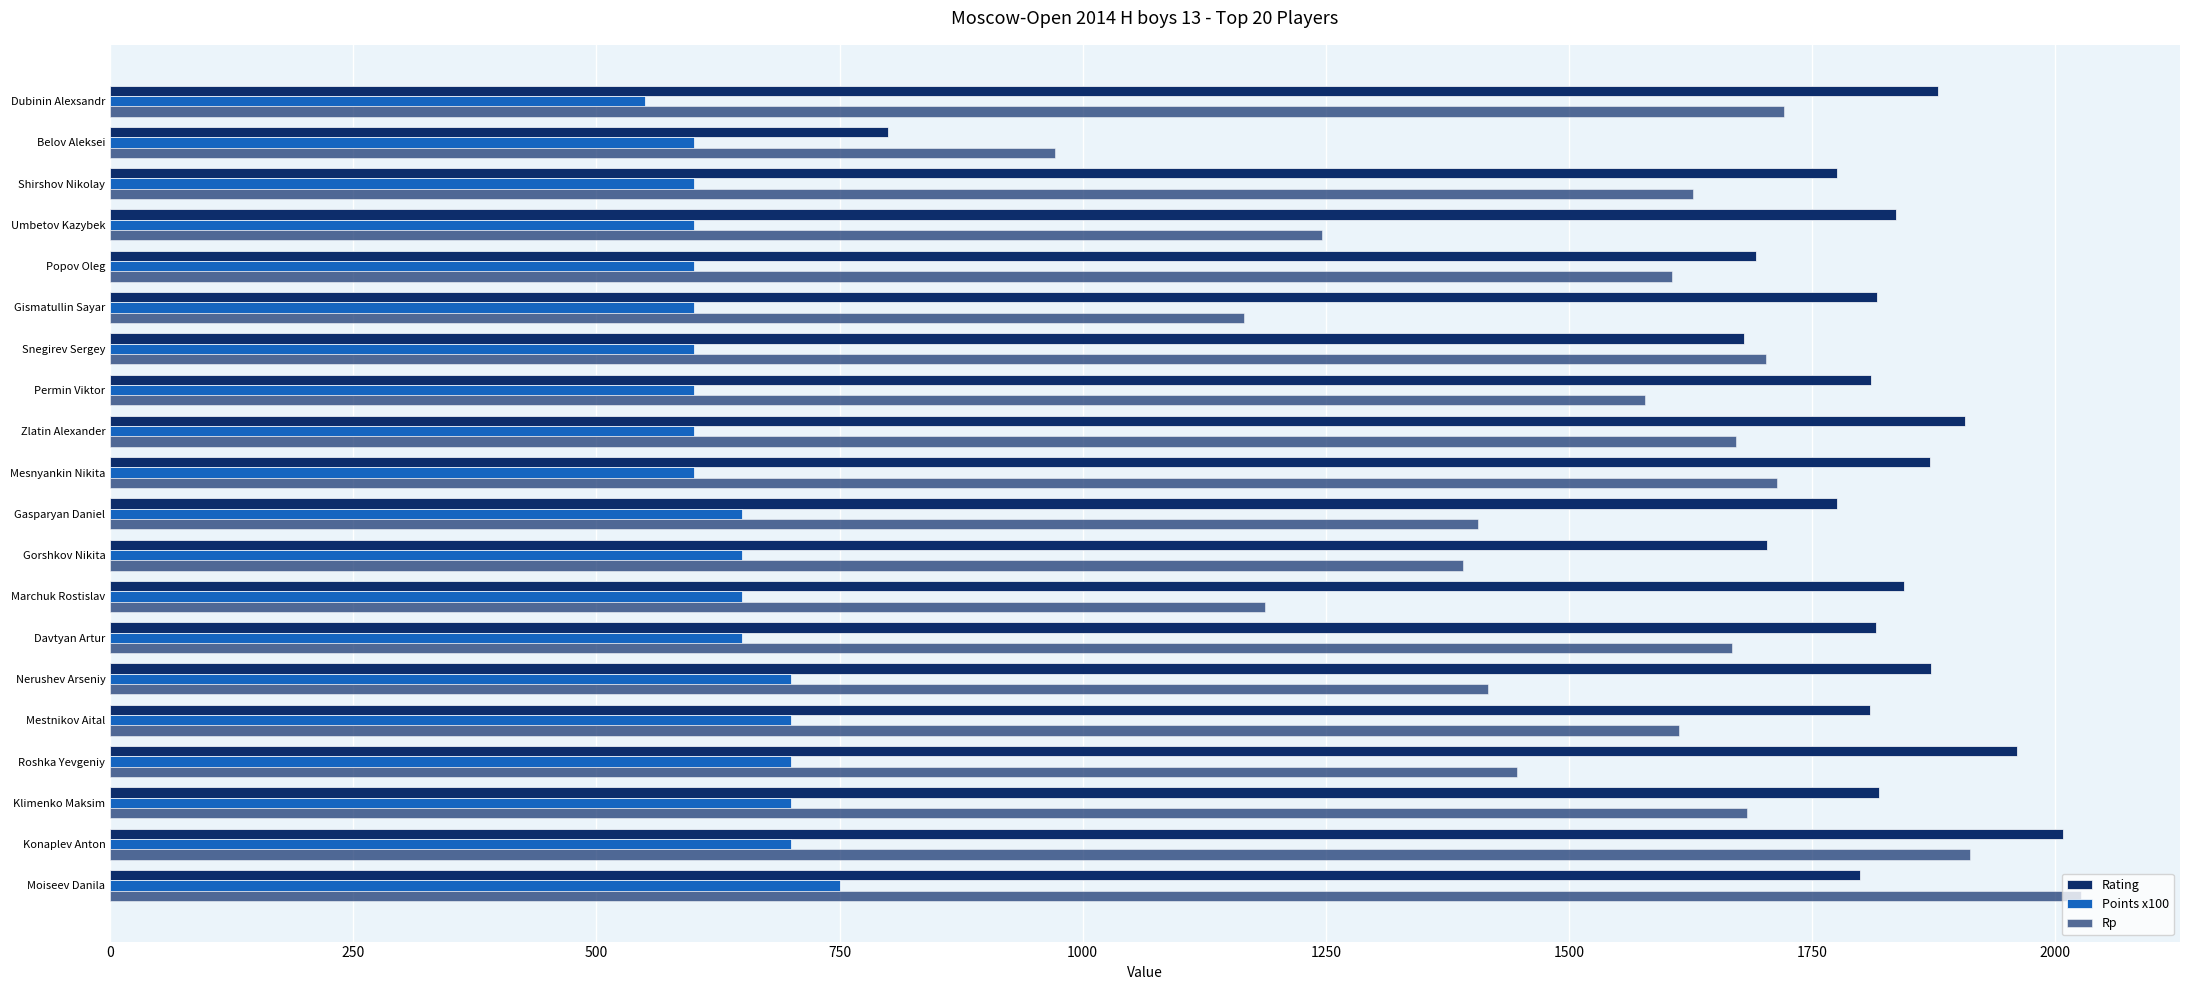

Rank the series by their average value, from highest to lowest.

Rating, Rp, Points x100